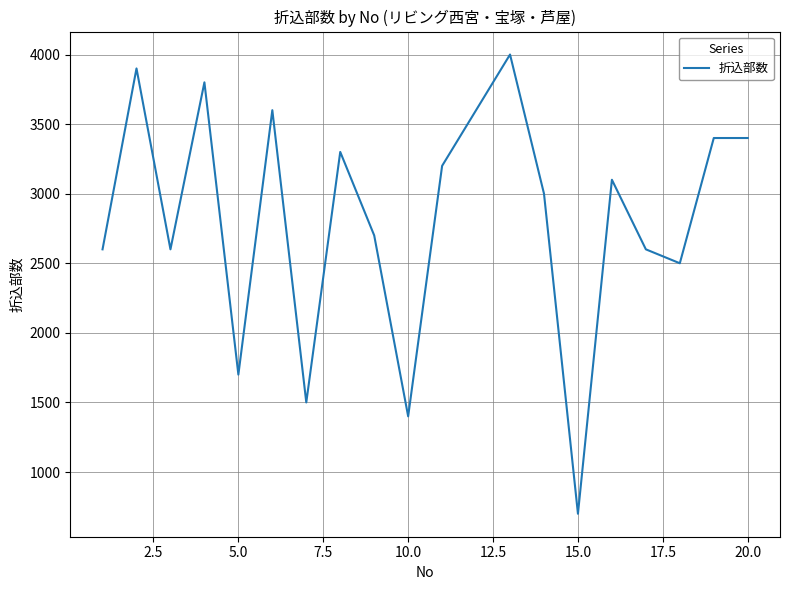

What is the difference between the maximum and second lowest values?

2600